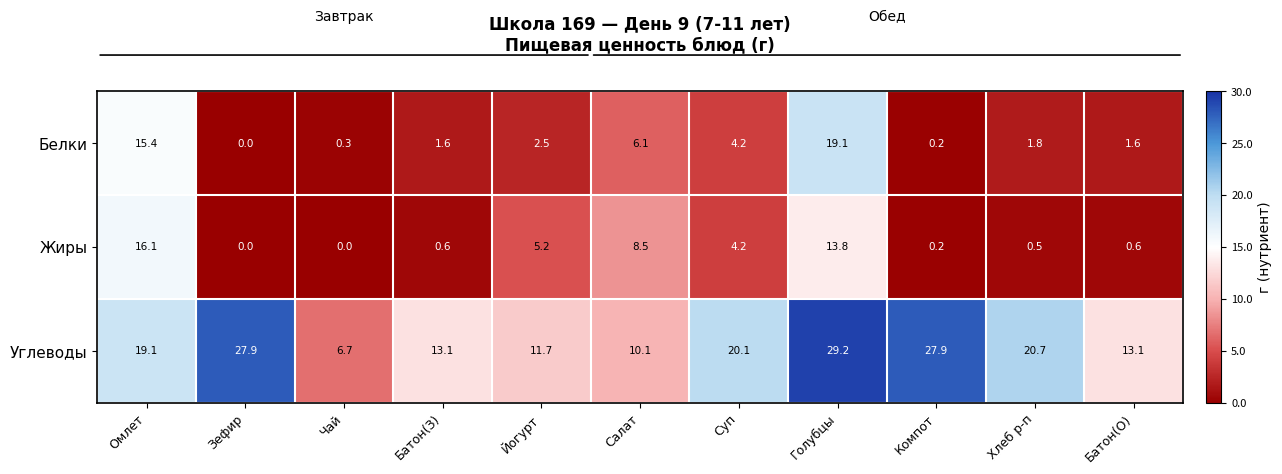

What is the difference between the maximum and minimum values in the Белки series?

19.1